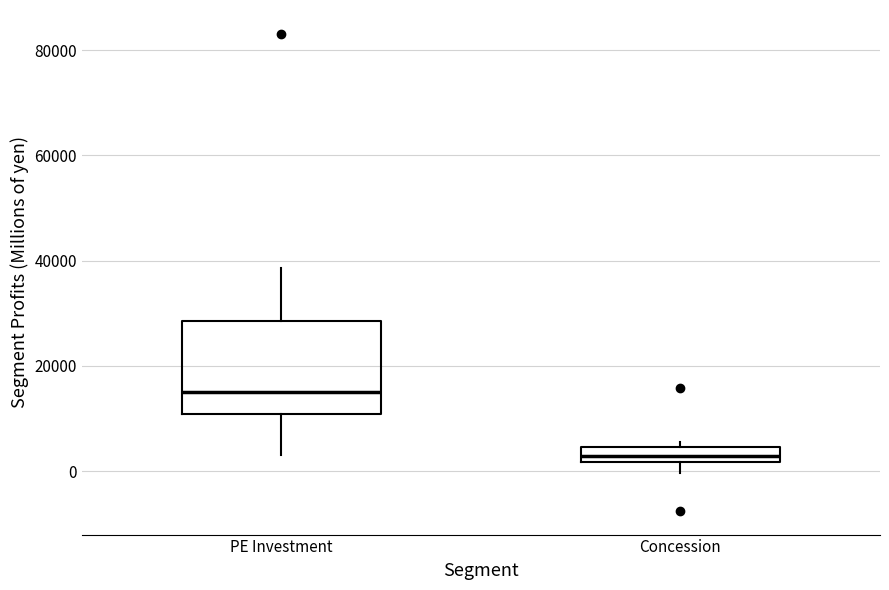

Where is the upper edge of the box for Concession on the y-axis? The values are not printed on the chart, so give them approximately, as read against the axis.

4000